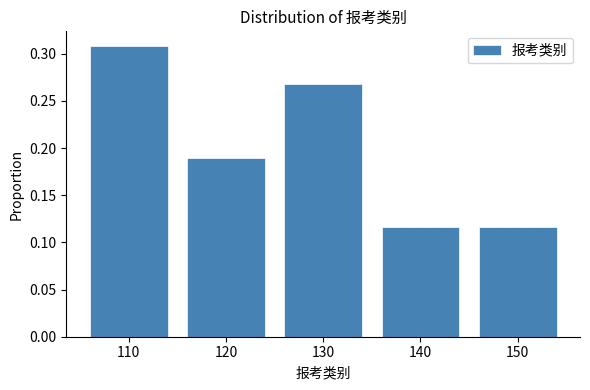

What is the sum of the values at 110 and 120?

0.5